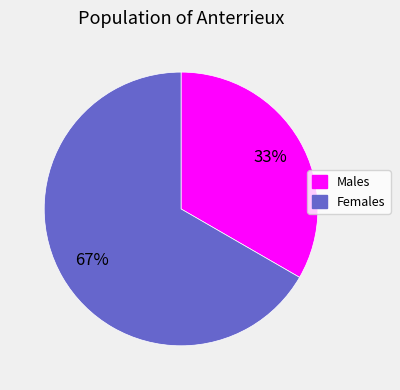

Is there any slice that represents more than half of the pie?

Yes